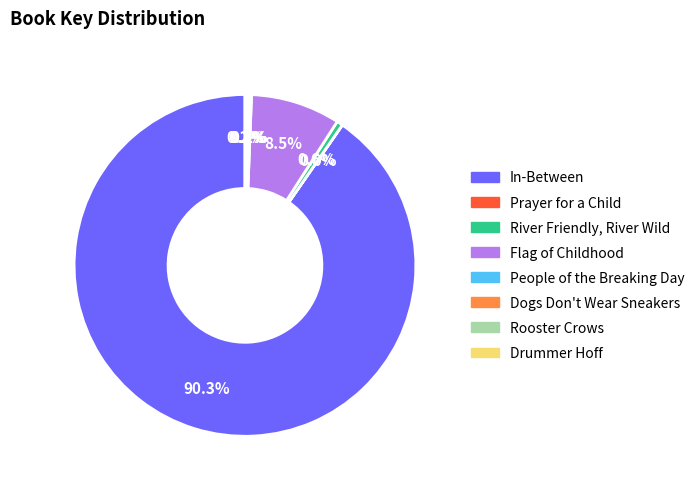

Is In-Between the majority of the pie?

Yes